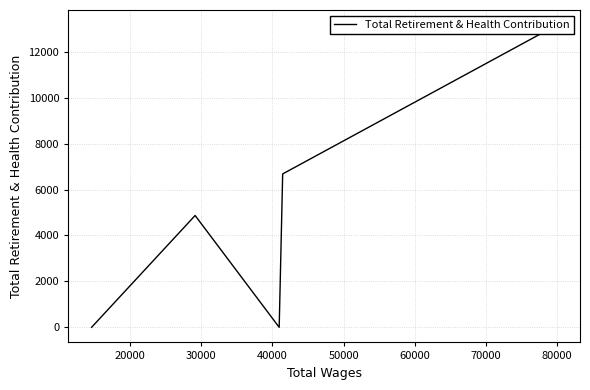

How many lines are shown in the chart?

1